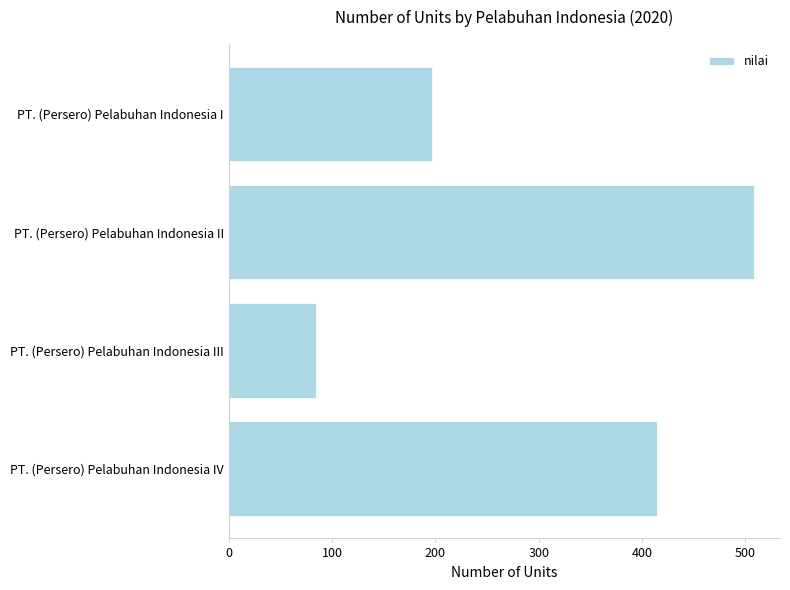

Which category has the lowest value across all series?

PT. (Persero) Pelabuhan Indonesia III